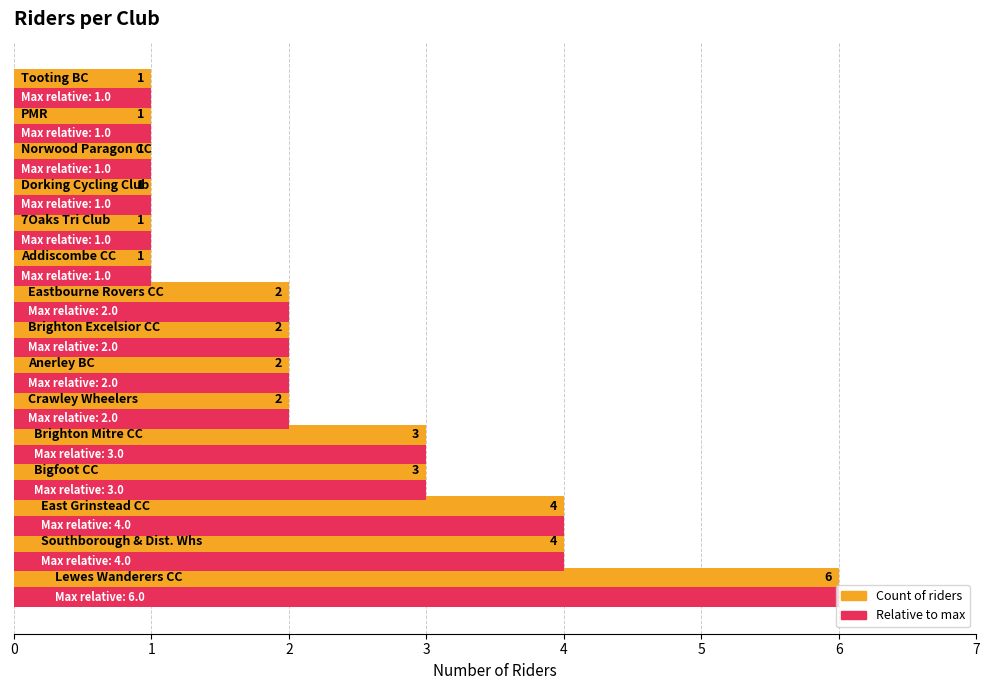

Count the Relative to max values in the range 1 to 3.

12